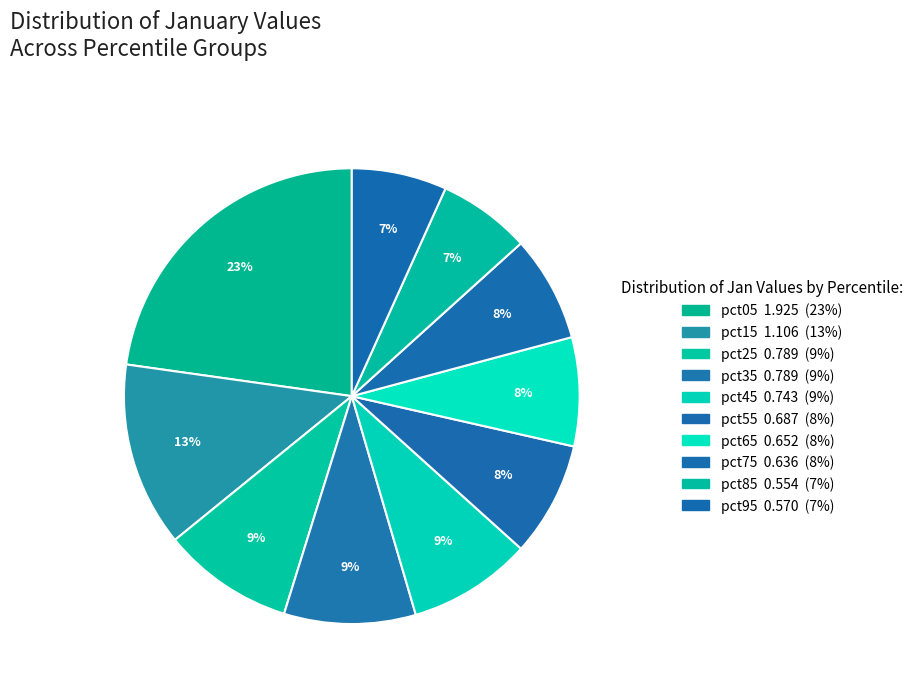

Which category has the biggest portion of the pie?

pct05